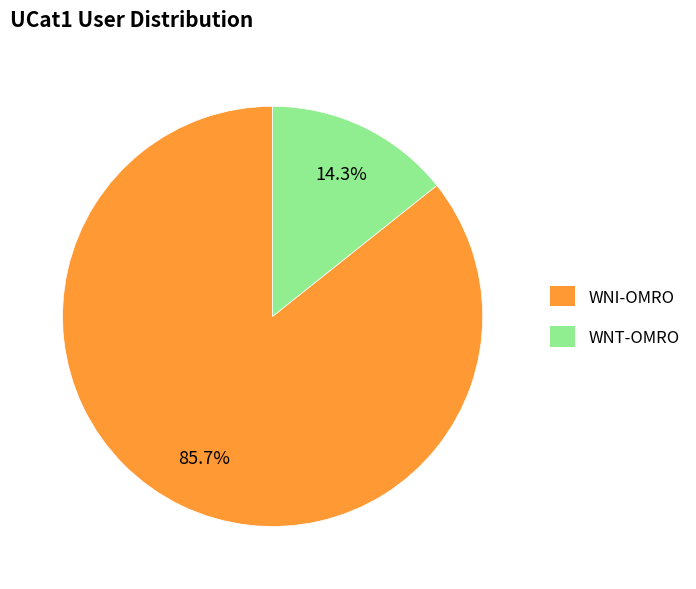

Which slice is the largest?

WNI-OMRO